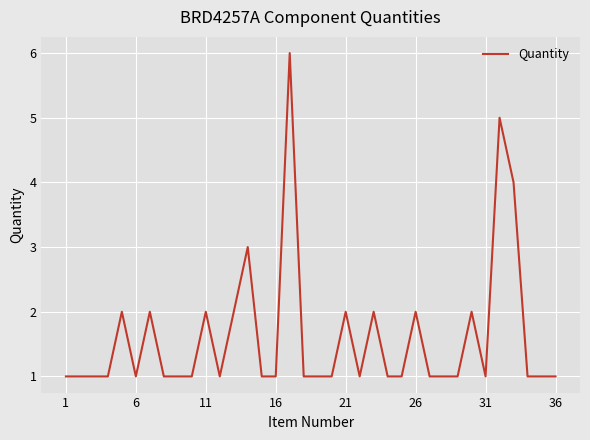

What is the maximum value shown in the chart?

6